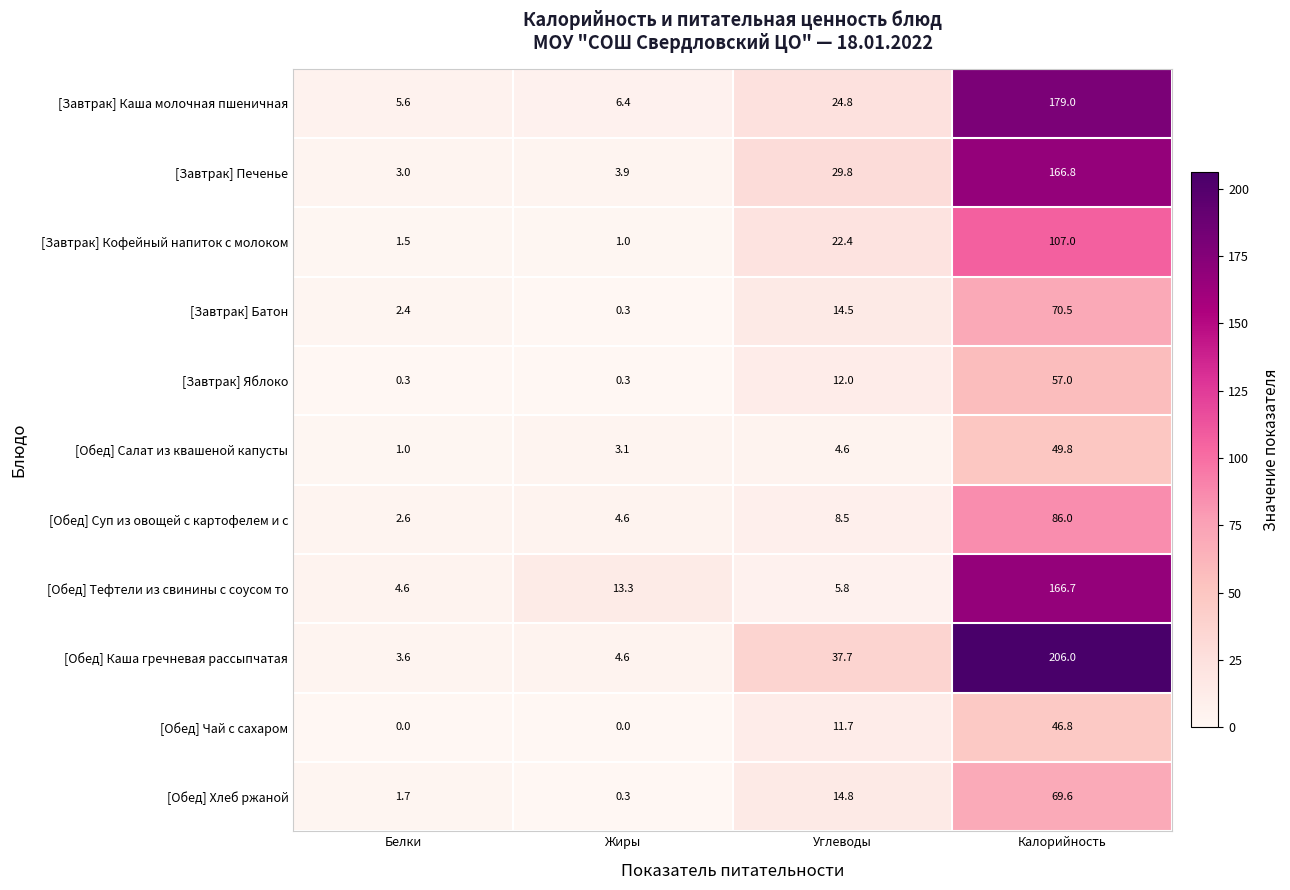

At which category does the chart reach its peak across all series?

Калорийность